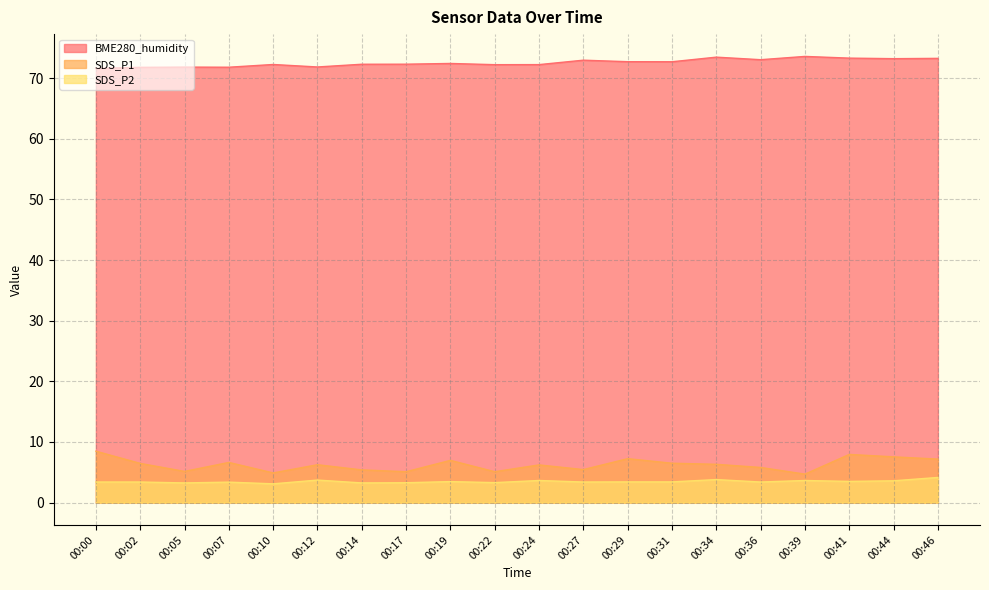

Between 00:19 and 00:34, which is larger?

00:34